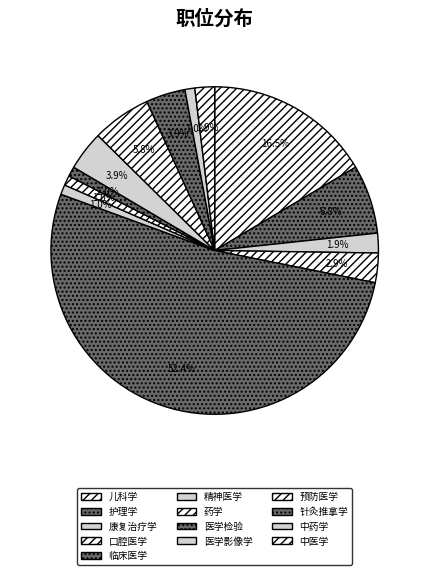

True or false: 中药学 accounts for 9% of the total.

False